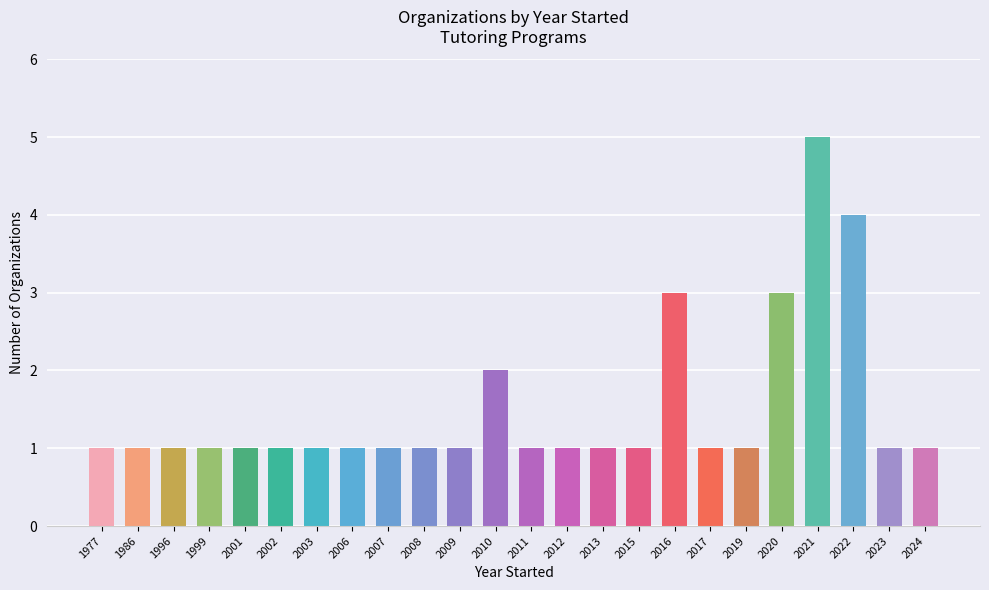

True or false: the data shows 2 at 2015.

False